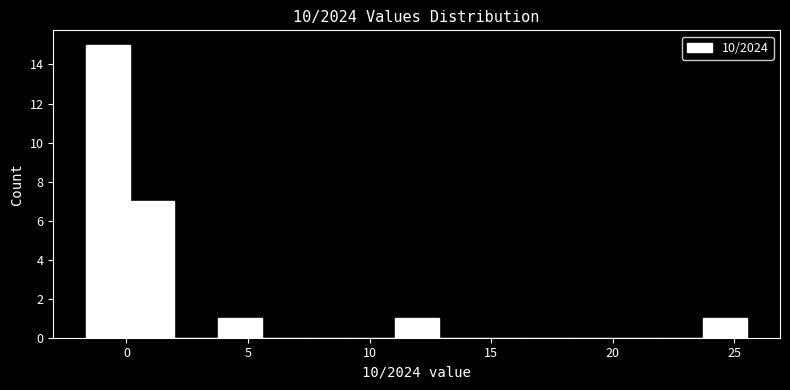

Read against the x-axis, roughly where is the centre of the tallest bar?

-0.5